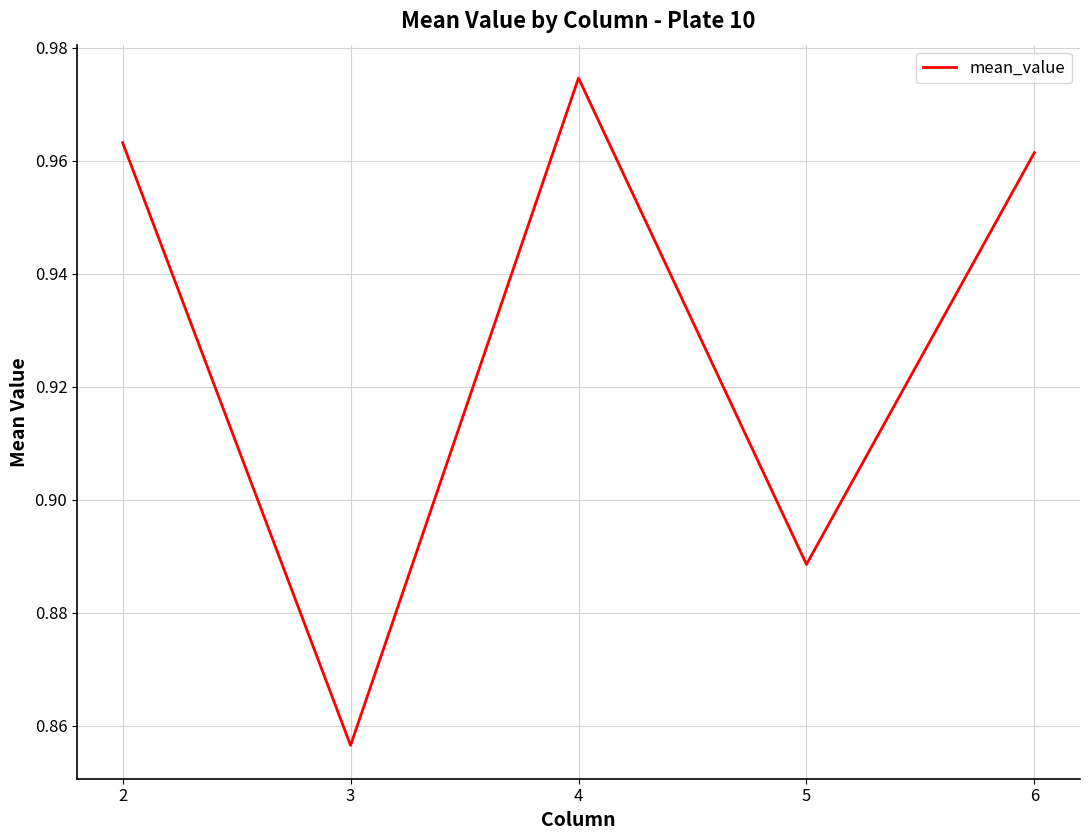

How many values are between 0 and 1?

5